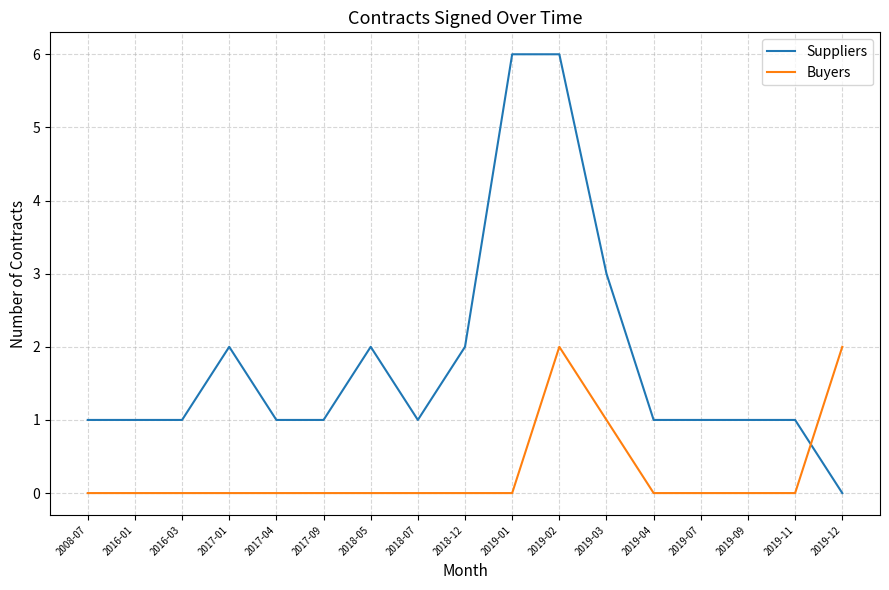

Rank the series by their maximum value, from lowest to highest.

Buyers, Suppliers